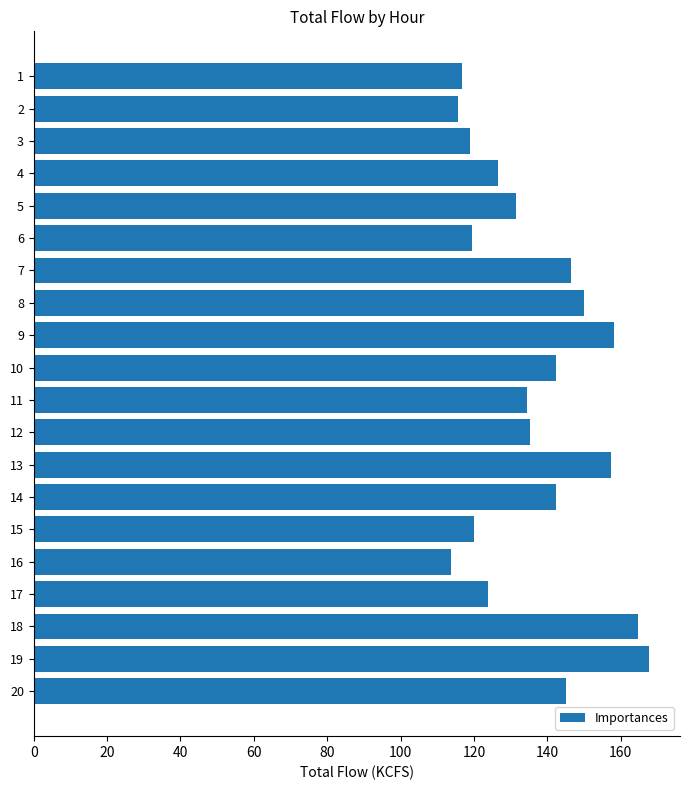

Between 10 and 1, which is larger?

10